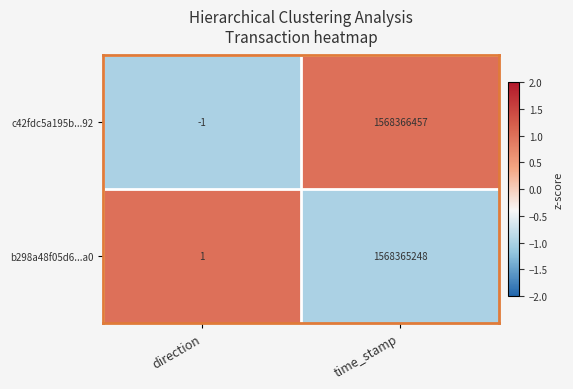

Rank the series by their maximum value, from lowest to highest.

b298a48f05d6...a0, c42fdc5a195b...92